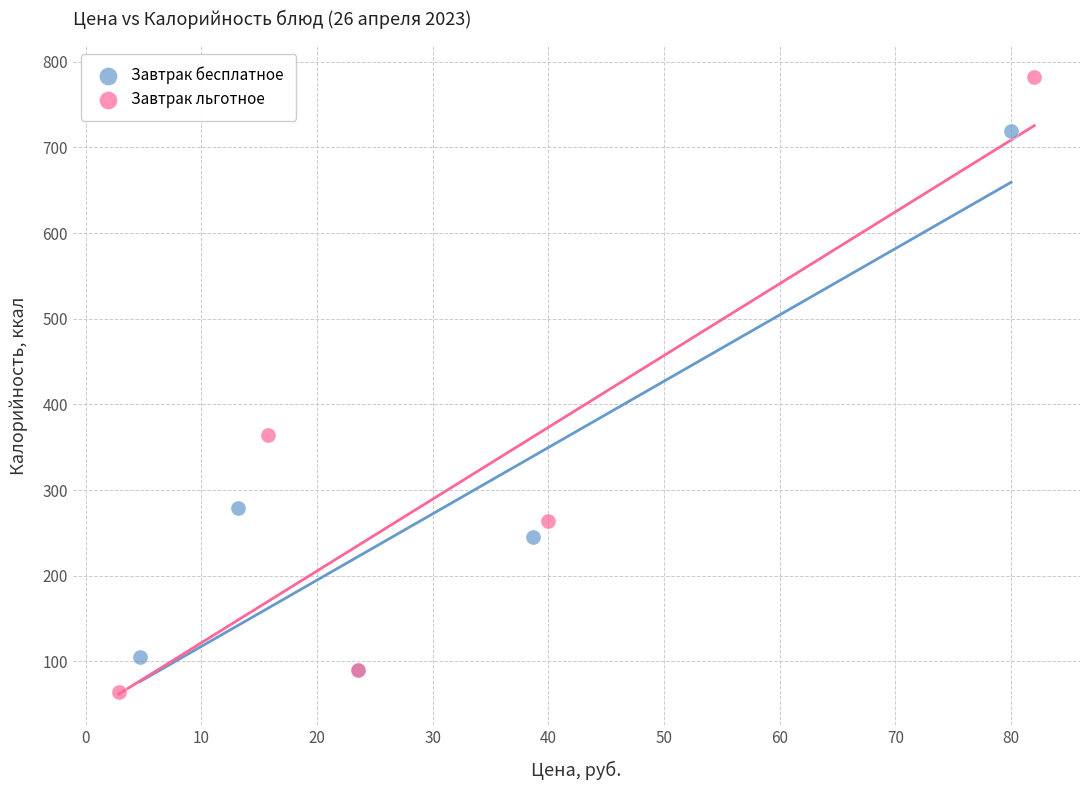

Which series reaches the maximum Y coordinate?

Завтрак льготное